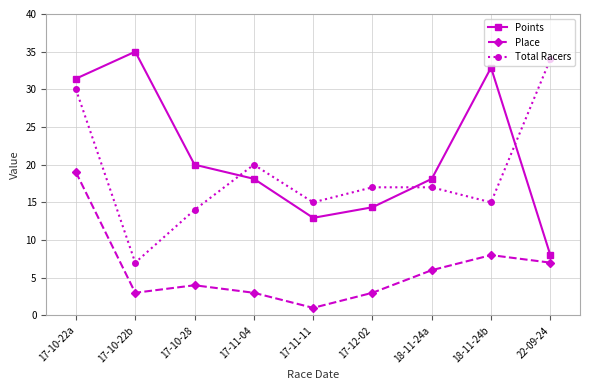

Where do Points and Total Racers first cross each other?

17-10-28 and 17-11-04